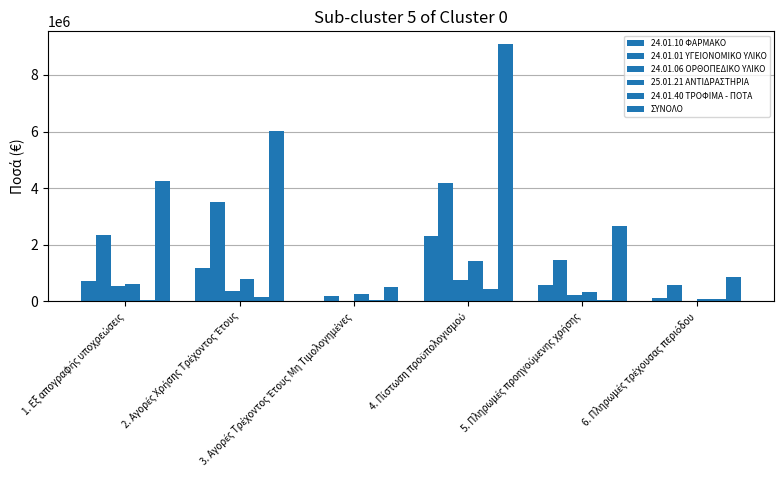

How many values in the ΣΥΝΟΛΟ series exceed 4243221?

3